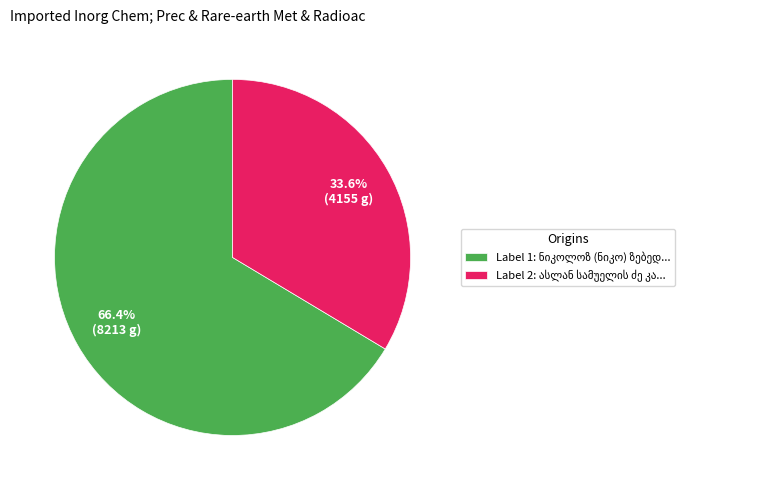

Does any single category account for the majority?

Yes